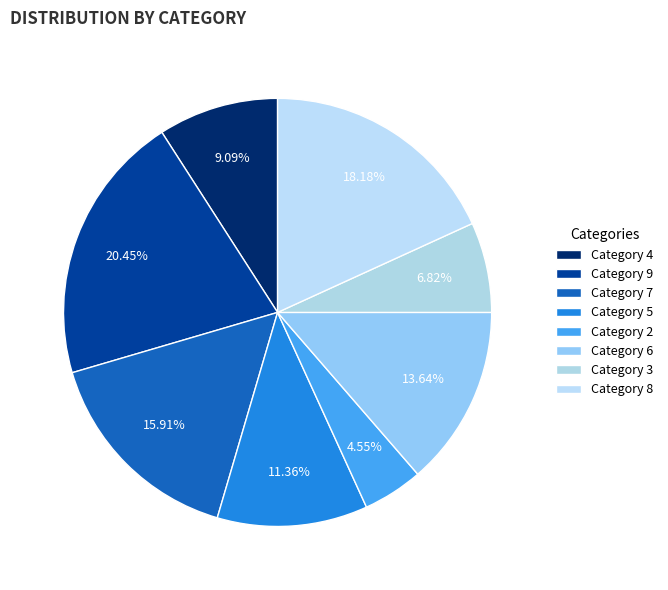

Which slice is the largest?

Category 9